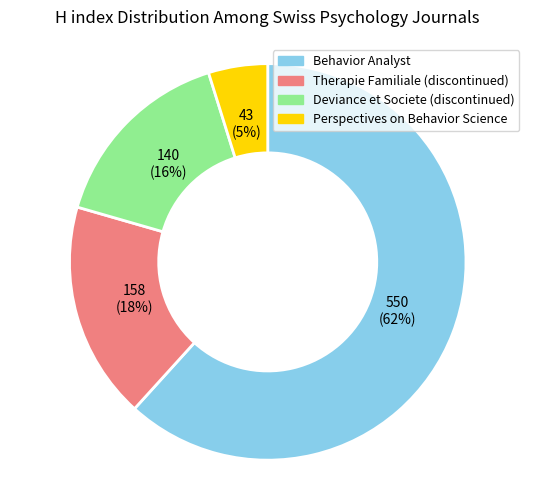

To the nearest percent, what is the difference between the Deviance et Societe (discontinued) and Behavior Analyst slice percentages?

46%